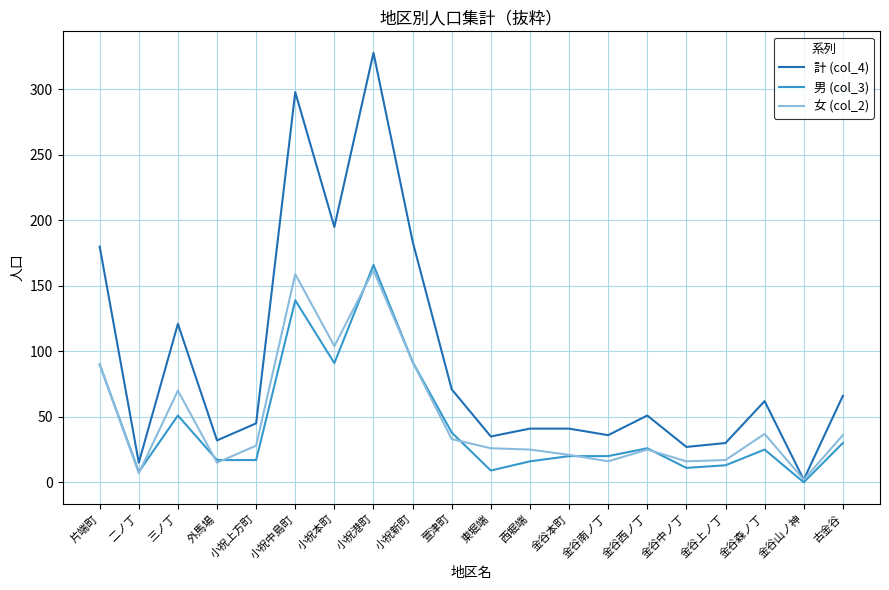

What is the total value across all series at 金谷上ノ丁?

60